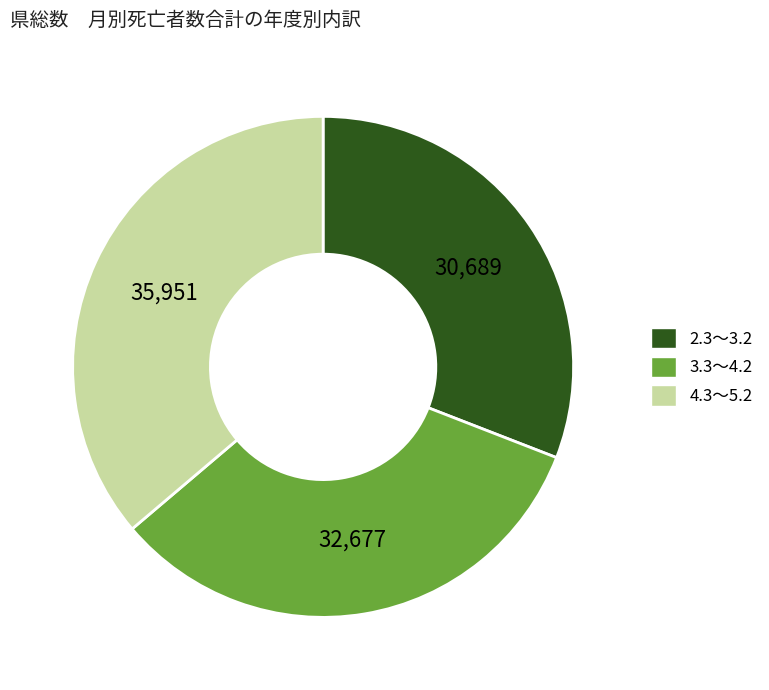

Which category has the biggest portion of the pie?

4.3～5.2